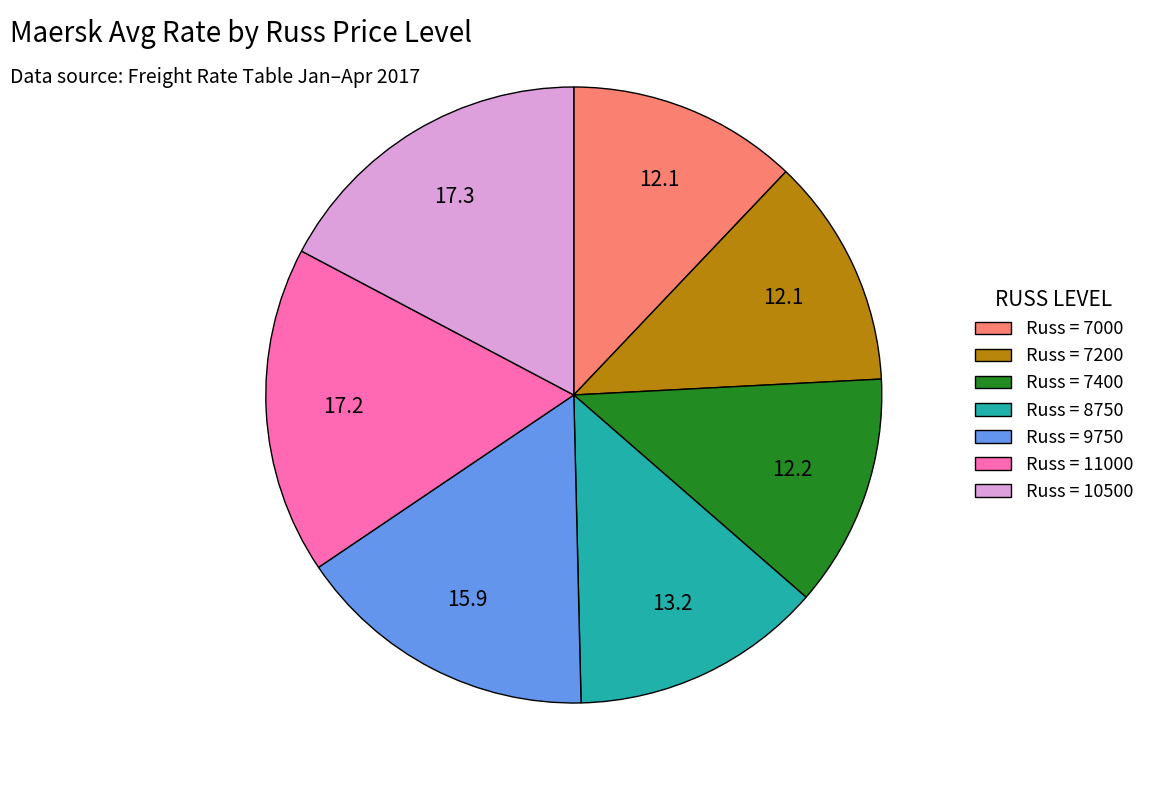

Do Russ = 7000 and Russ = 10500 together represent more than half of the pie?

No